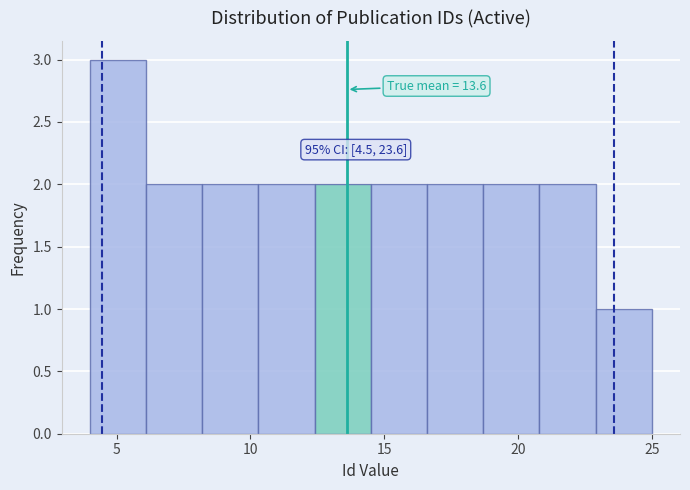

Over which range of the x-axis is the bar tallest?

4.0 to 6.1